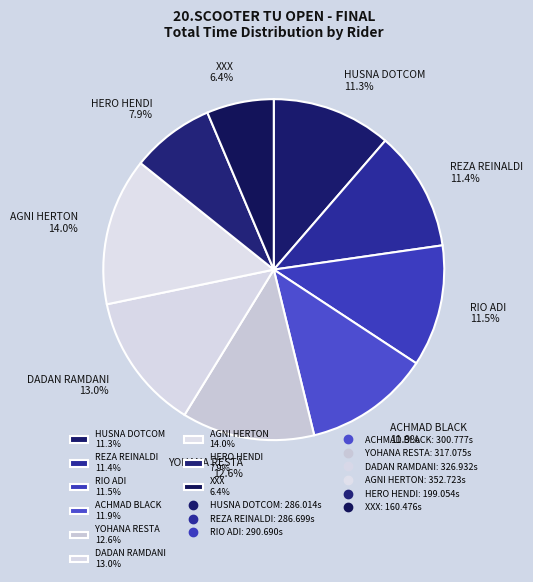

The HUSNA DOTCOM slice represents 4% of the pie. True or false?

False